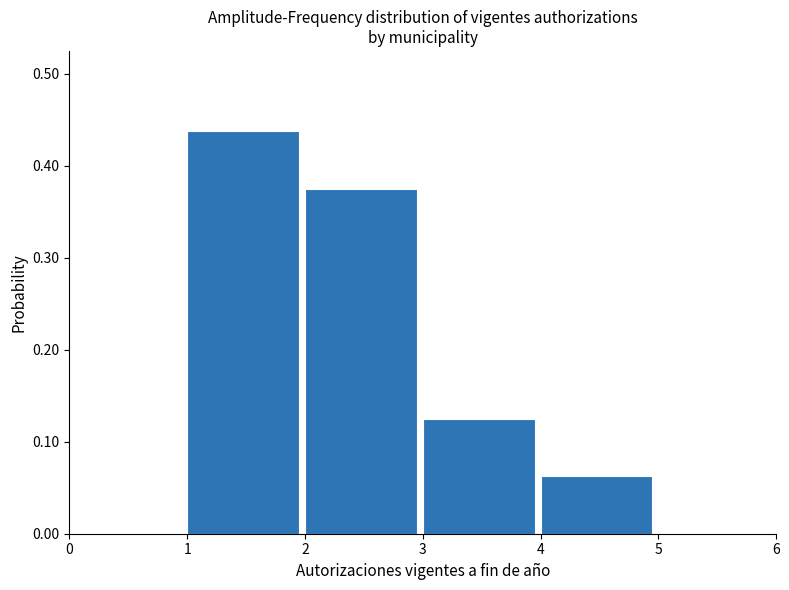

How tall is the bar that spans 4 to 5 on the x-axis? The values are not printed on the chart, so give them approximately, as read against the axis.

0.06